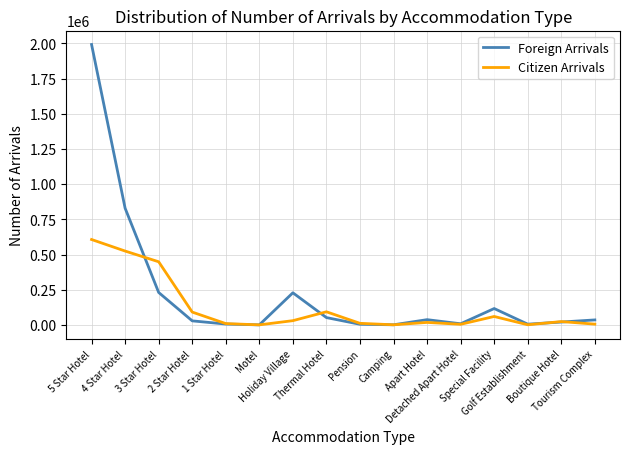

Where is the first local maximum for Foreign Arrivals?

Holiday Village